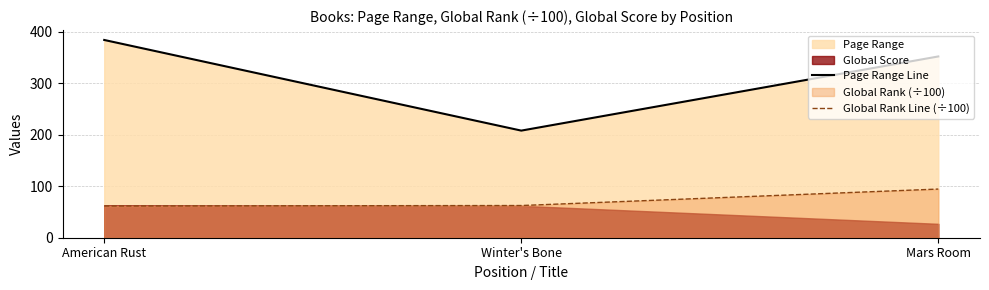

What is the value of the Global Rank Line (÷100) point at the 1st from the left?

61.6